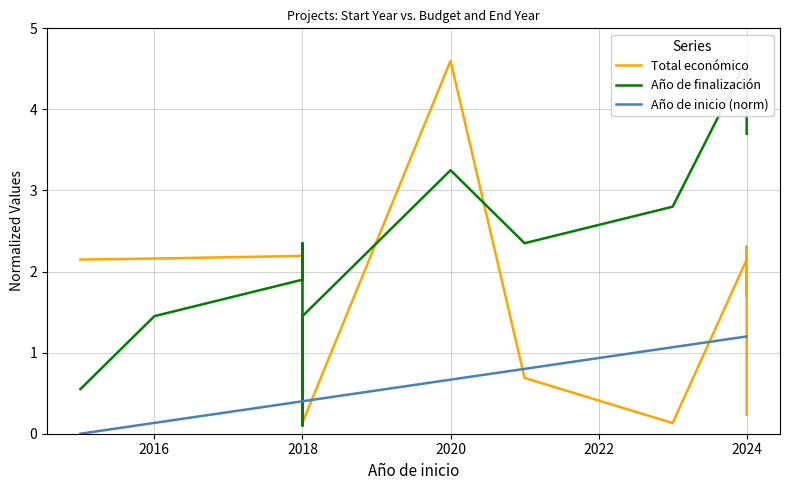

Does the chart have visible grid lines?

Yes